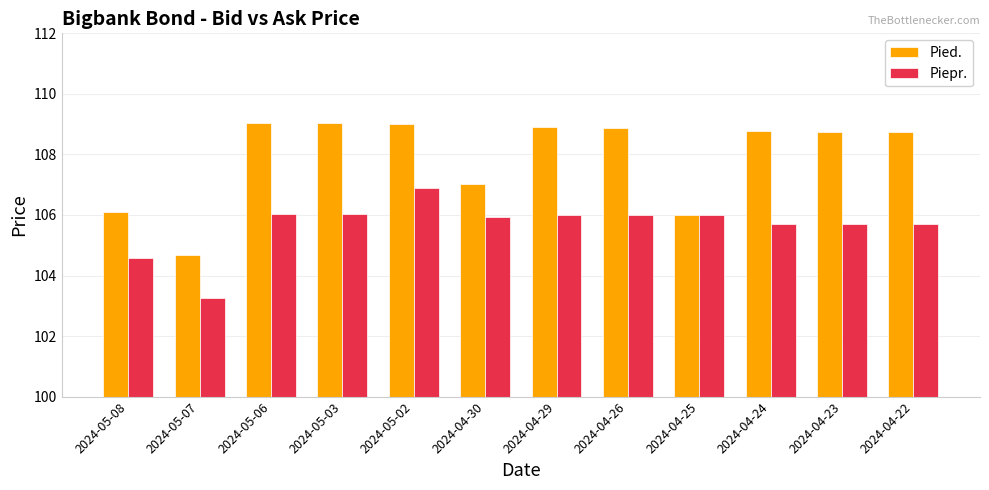

Rank the series by their average value, from highest to lowest.

Pied., Piepr.